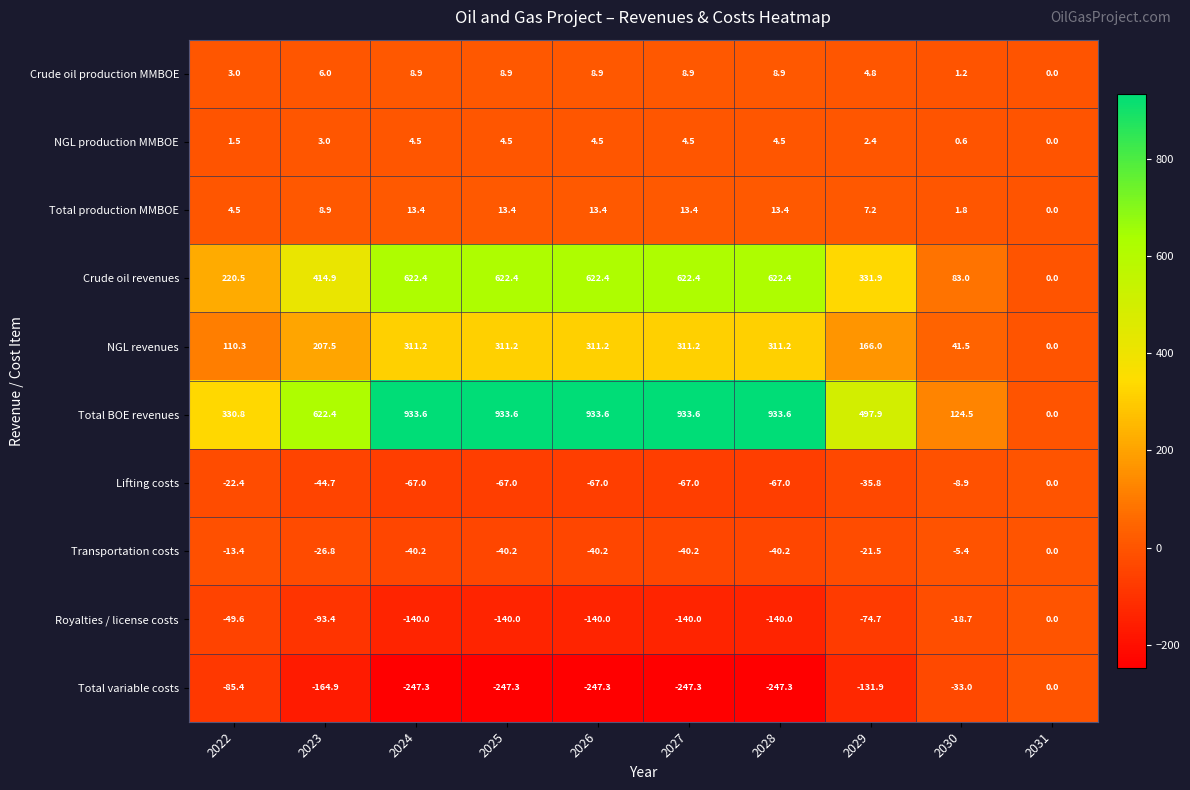

Which series has the widest spread of values?

Total BOE revenues